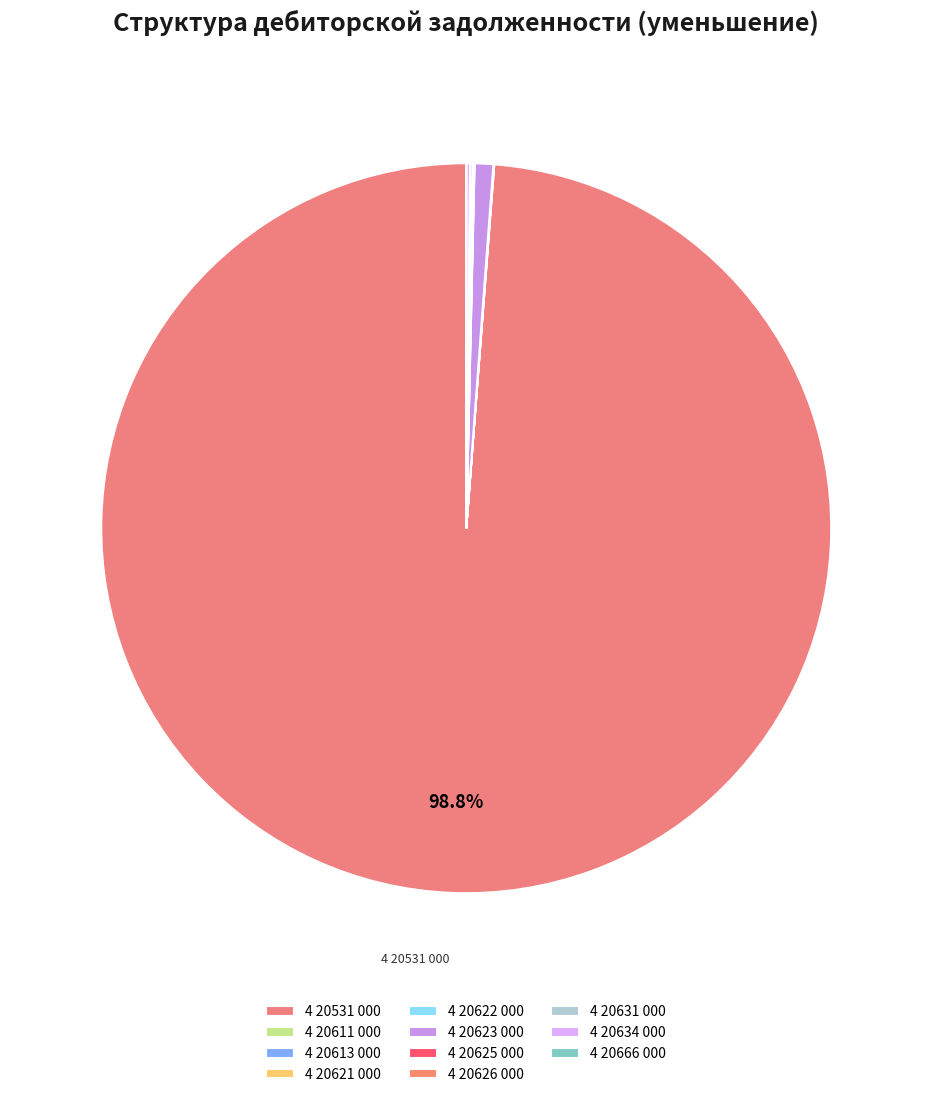

Approximately how many times larger is the value at 4 20621 000 compared to 4 20625 000?

0.3